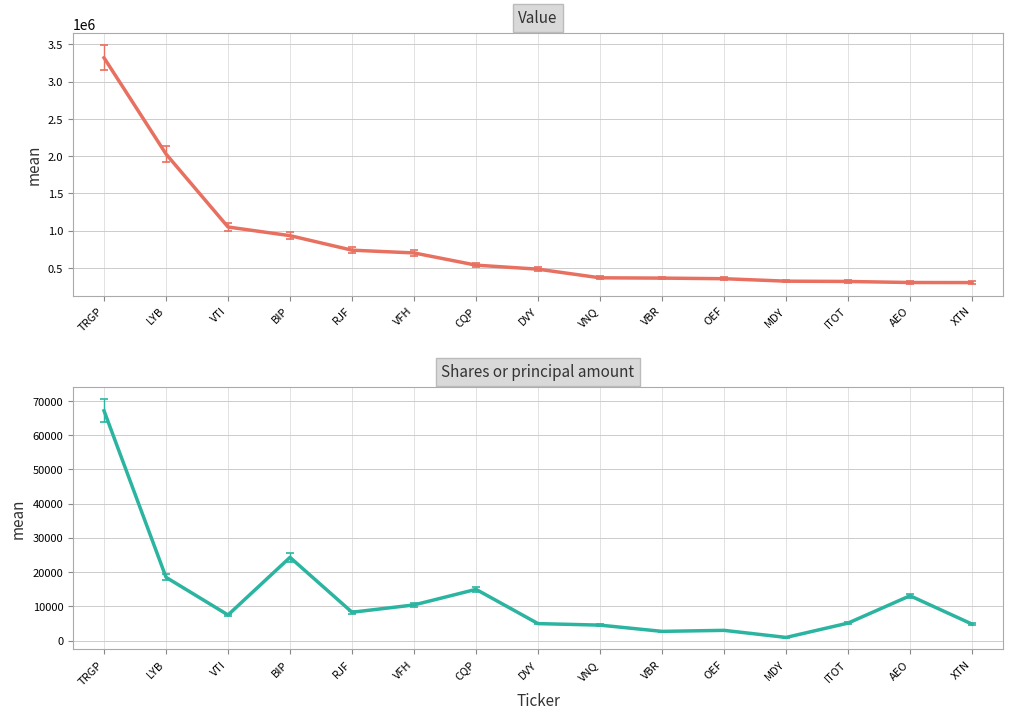

Reading left to right, transcribe all the data shown in this chart.

Value: 3321000	2029000	1049000	933000	738000	701000	537000	483000	367000	363000	355000	322000	318000	304000	303000
Shares or principal amount: 67114	18467	7470	24300	8262	10400	14948	4944	4500	2675	2974	906	5091	13083	4800